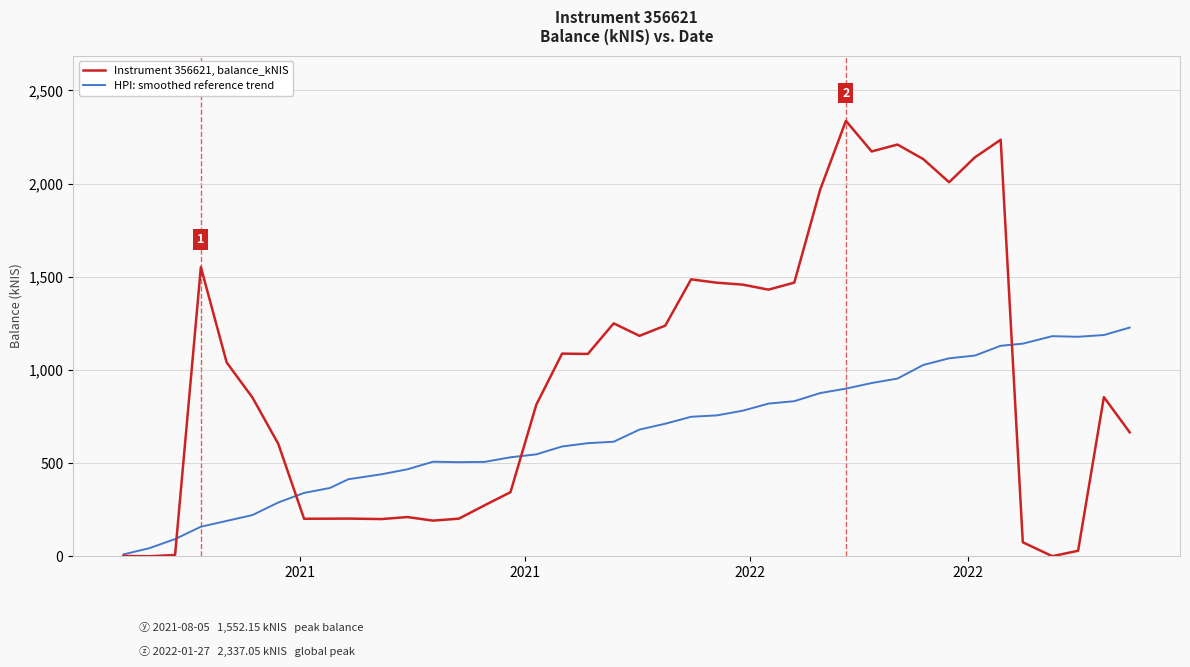

Does the chart display data point markers on the line(s)?

No